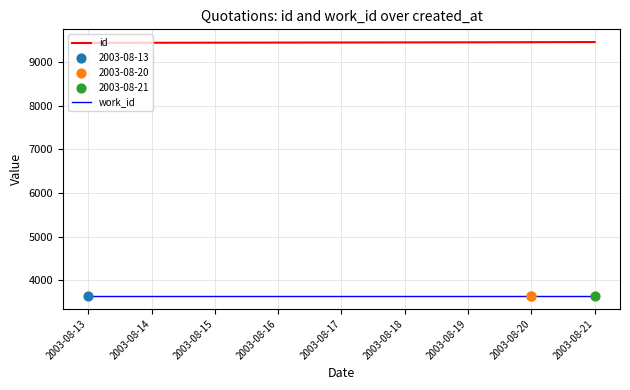

Which series contains the lowest Y value?

work_id